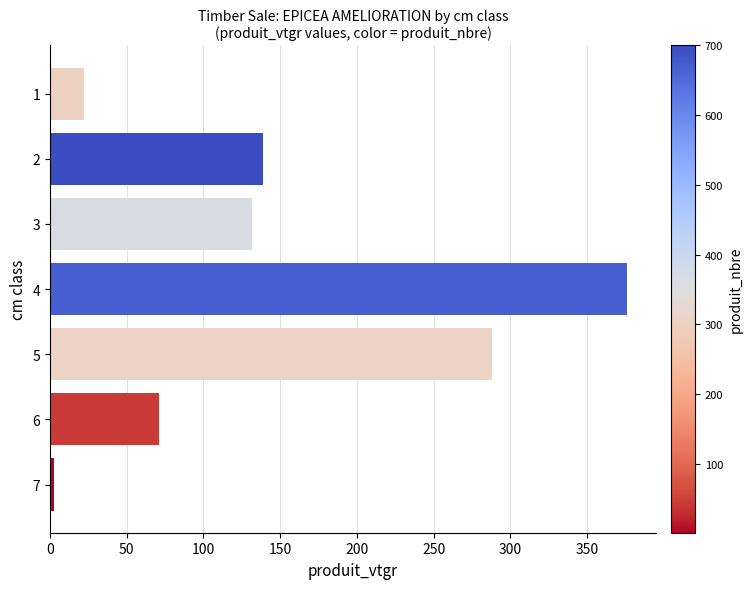

Rank the categories by value from lowest to highest.

7, 1, 6, 3, 2, 5, 4